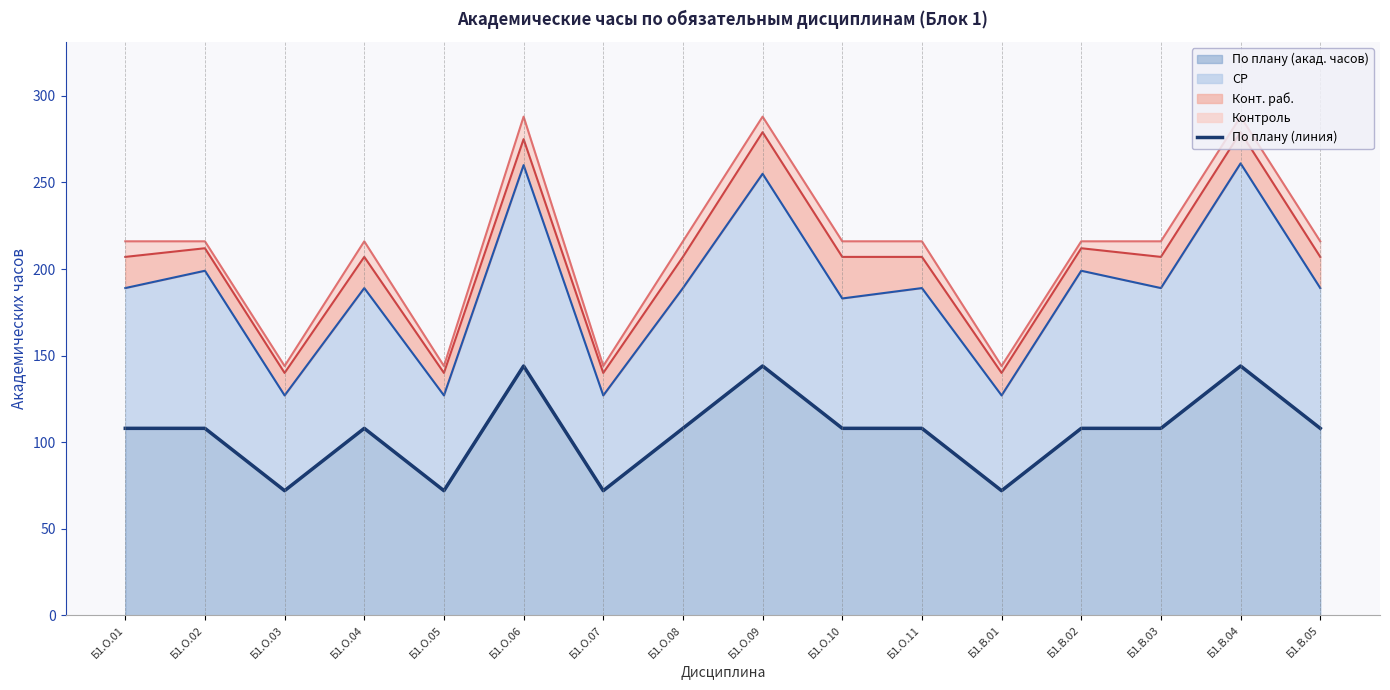

How many data points are less than 108?

4